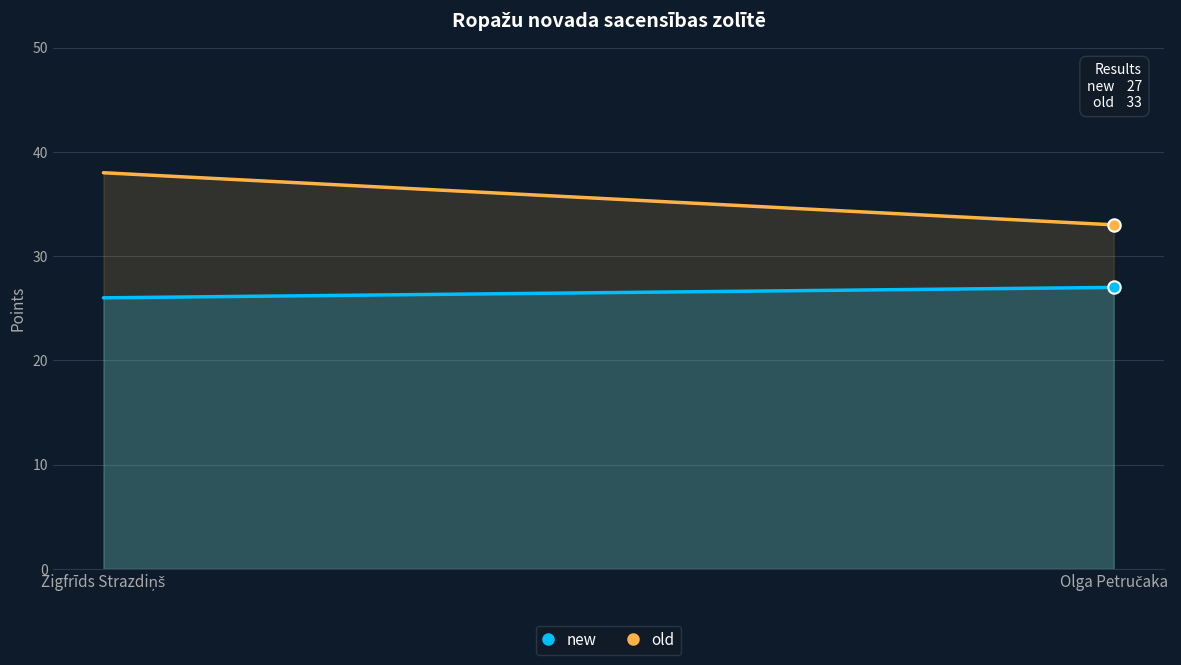

At which category is the sum across all series the highest?

Zigfrīds Strazdiņš